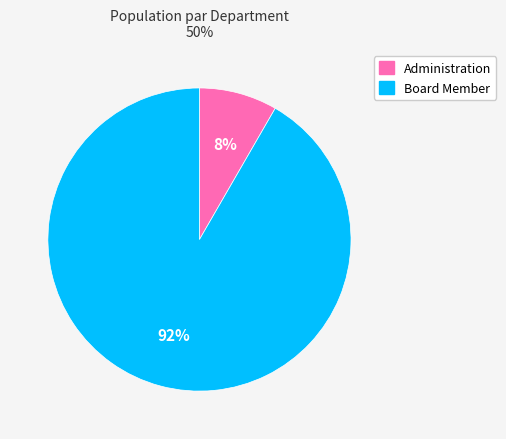

Does Administration account for over 50% of the chart?

No